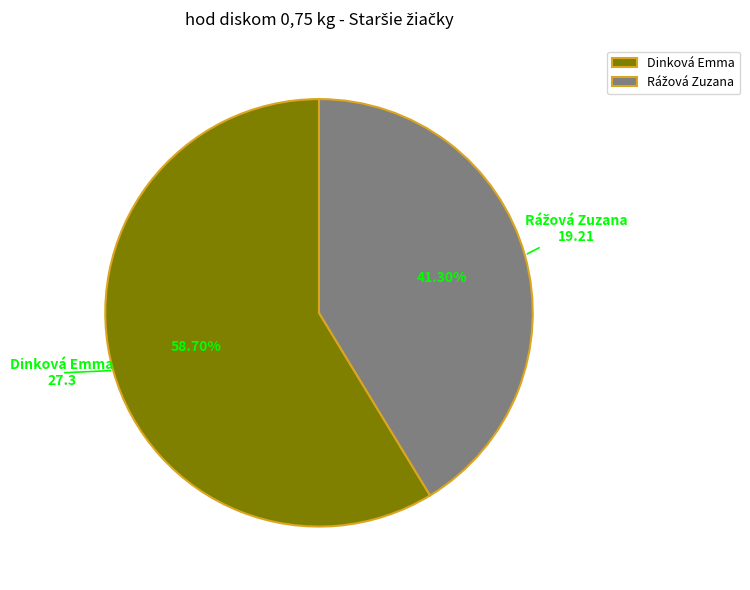

How many slices are in this pie chart?

2